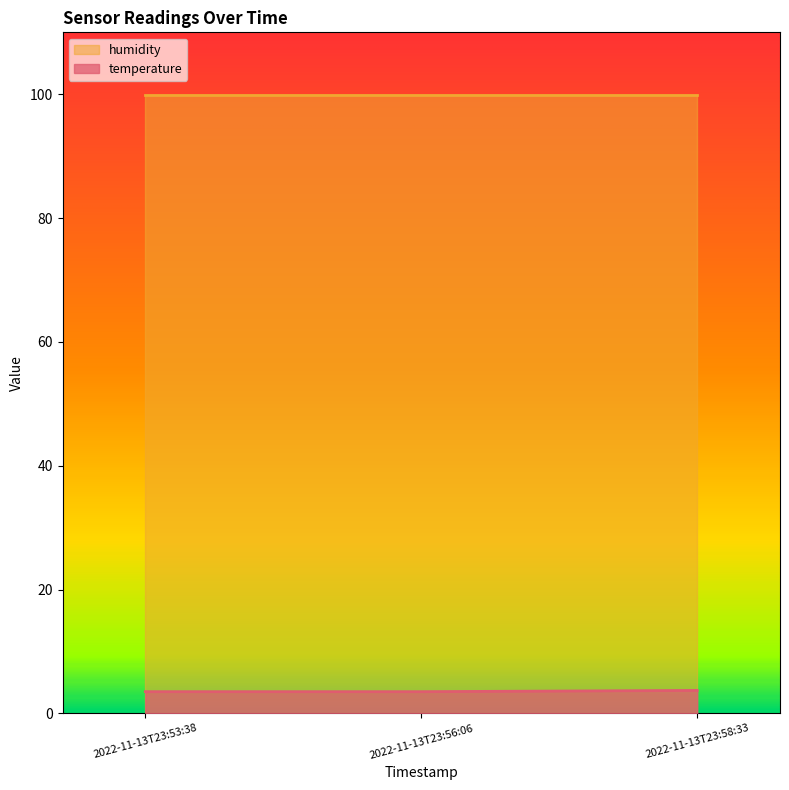

Which has a higher value, 2022-11-13T23:56:06 or 2022-11-13T23:53:38?

2022-11-13T23:56:06